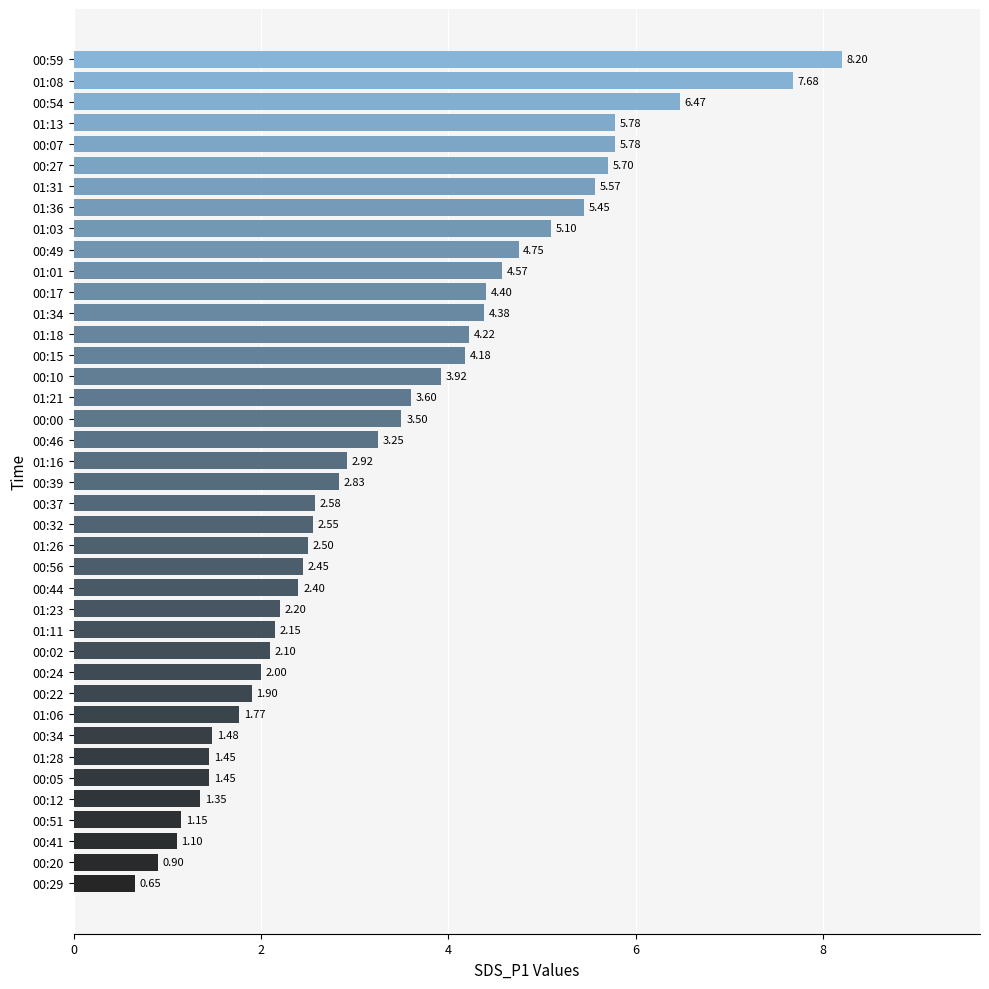

At which label is the value closest to 4?

00:10